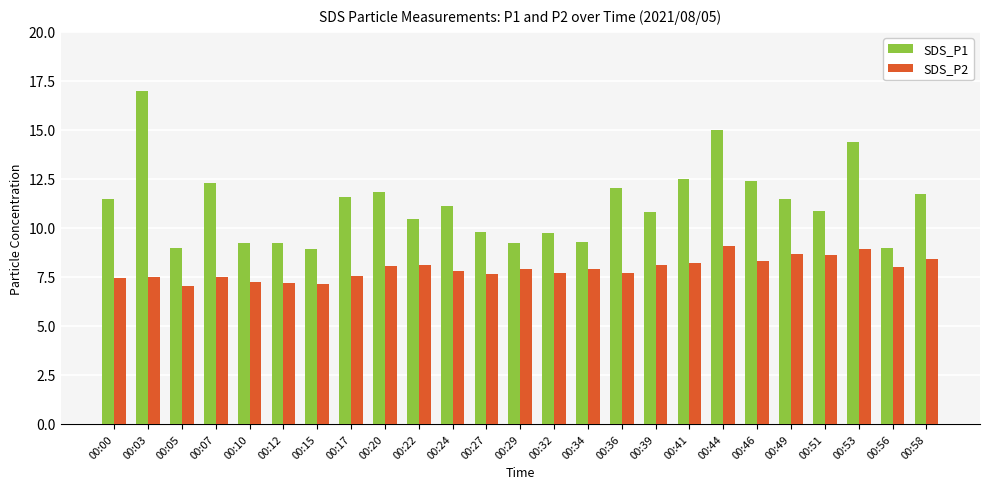

Which category has the highest value across all series?

00:03